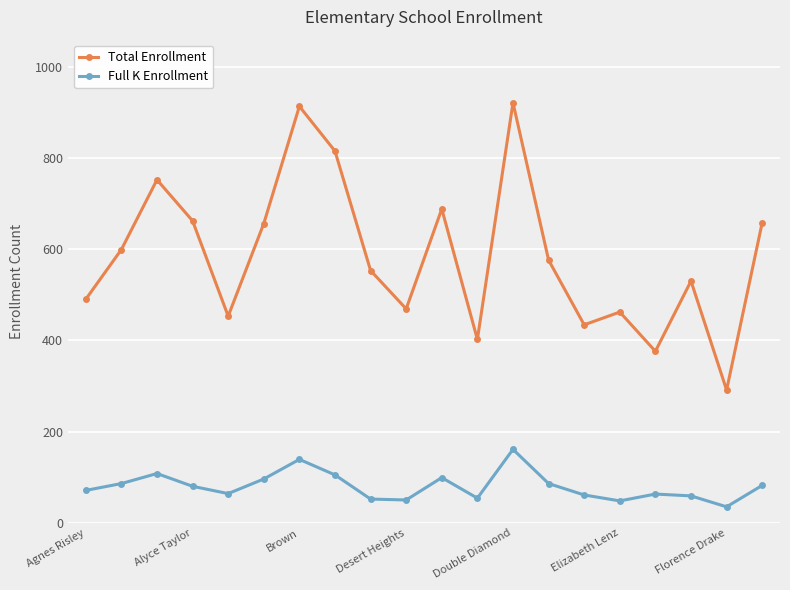

What is the maximum value for Full K Enrollment?

161